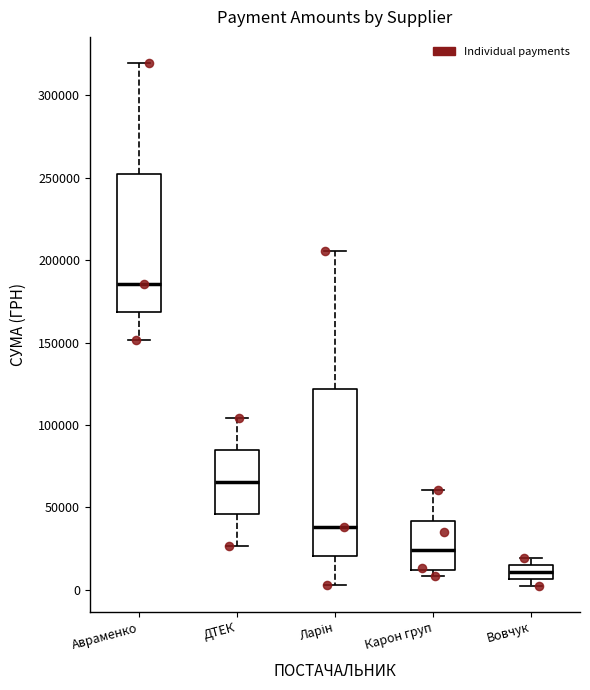

Comparing the boxes themselves (not the whiskers), which one is the tallest?

Ларін